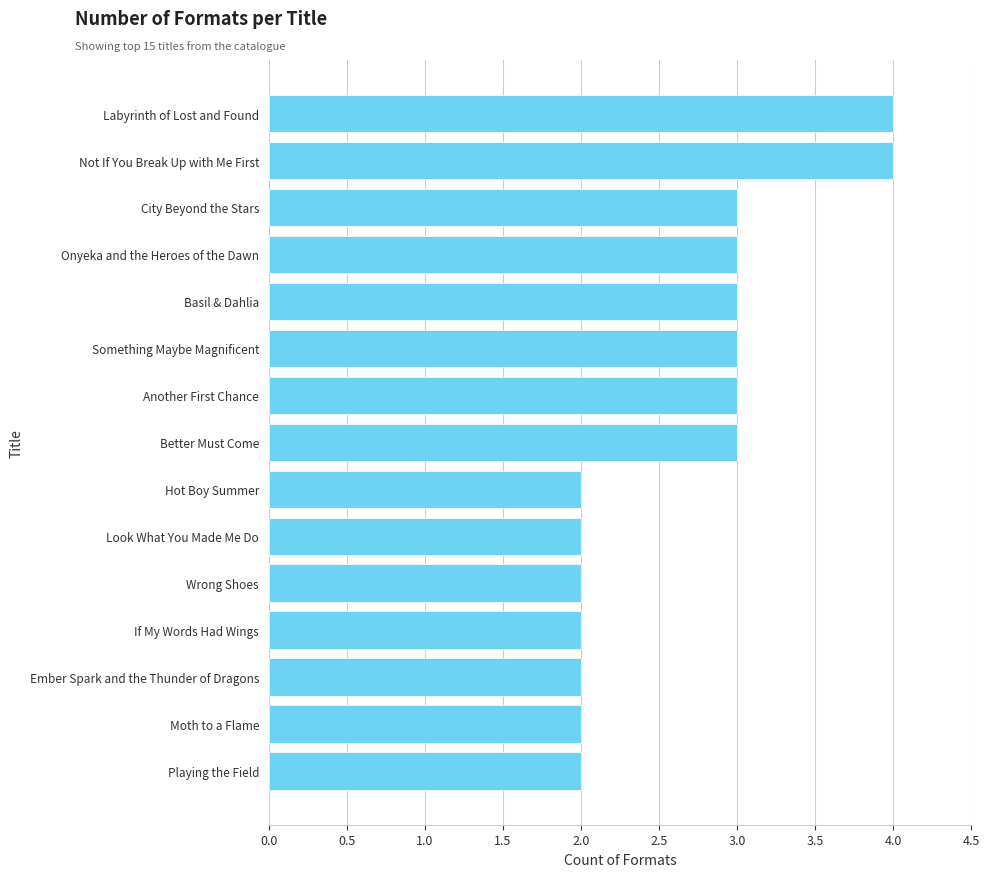

What is the difference between the maximum and second lowest values?

2